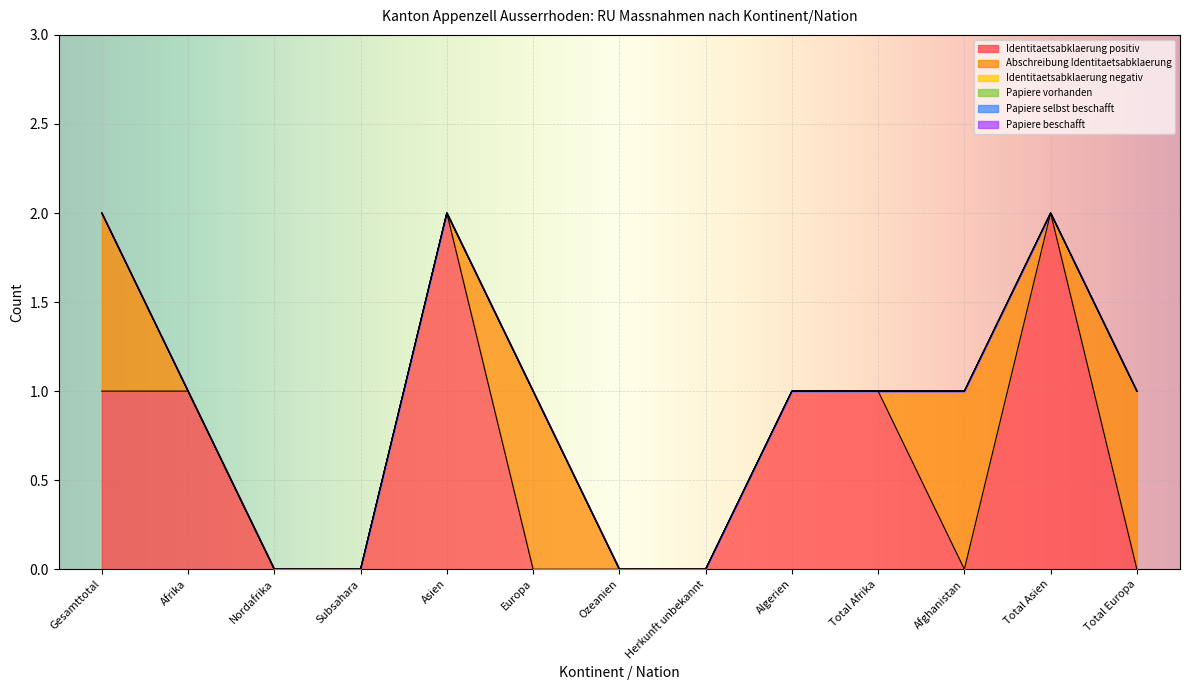

Which series changed the most between Afghanistan and Total Europa?

Identitaetsabklaerung positiv